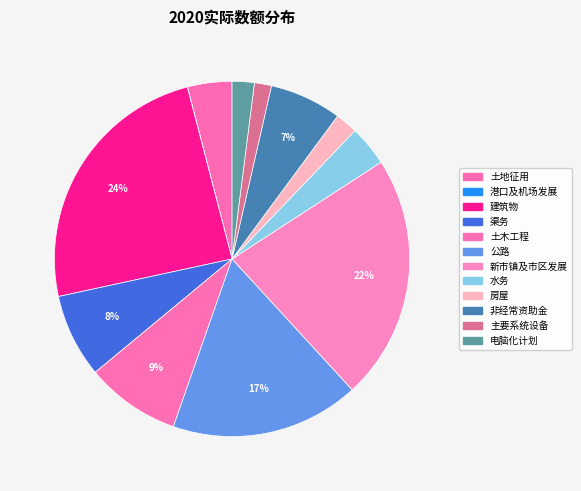

Does 电脑化计划 represent more than half of the total?

No